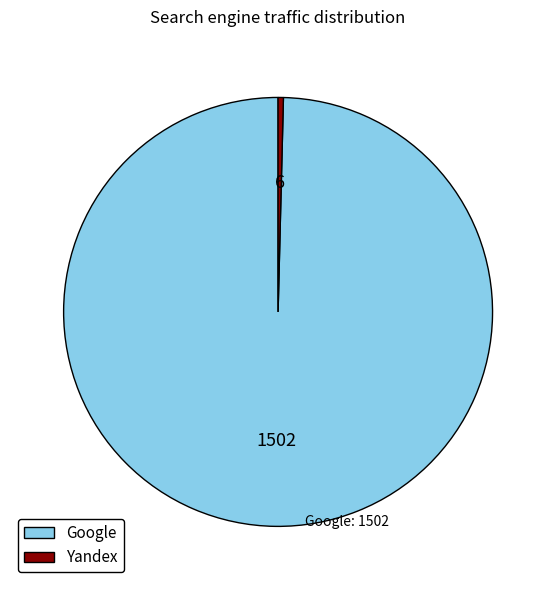

Which category accounts for the majority?

Google